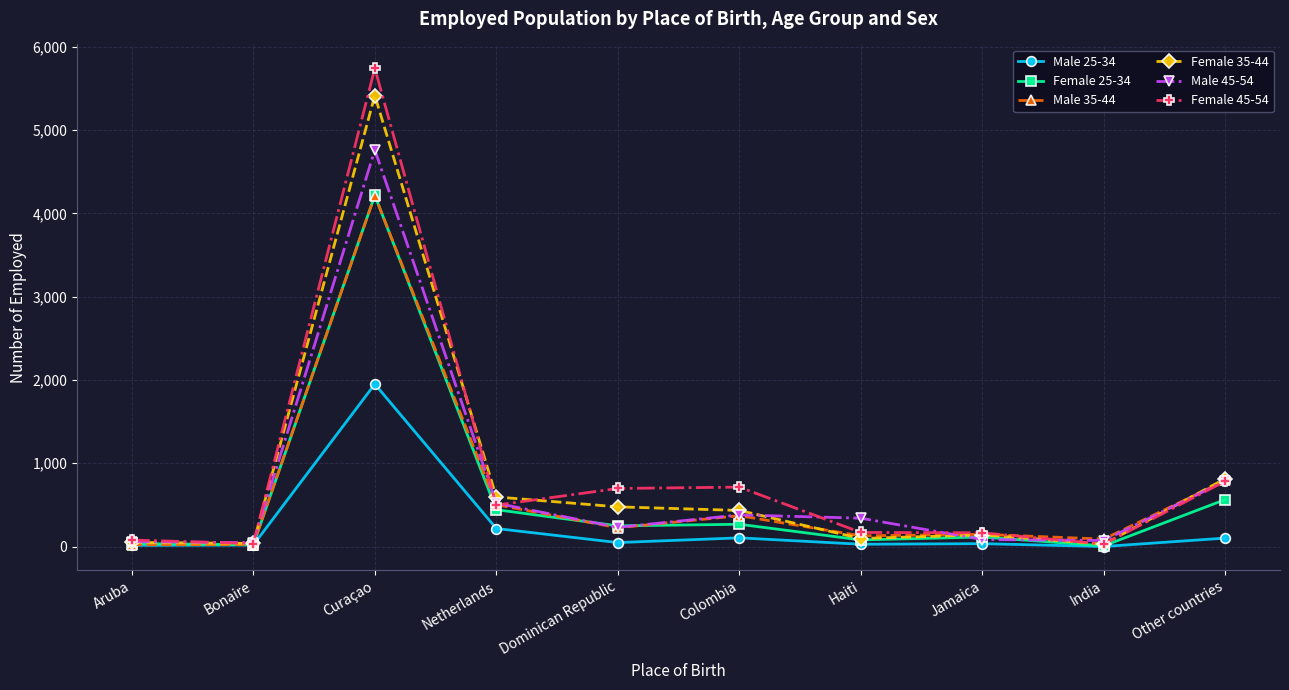

True or false: Male 45-54 has a value of 4761 at Curaçao.

True